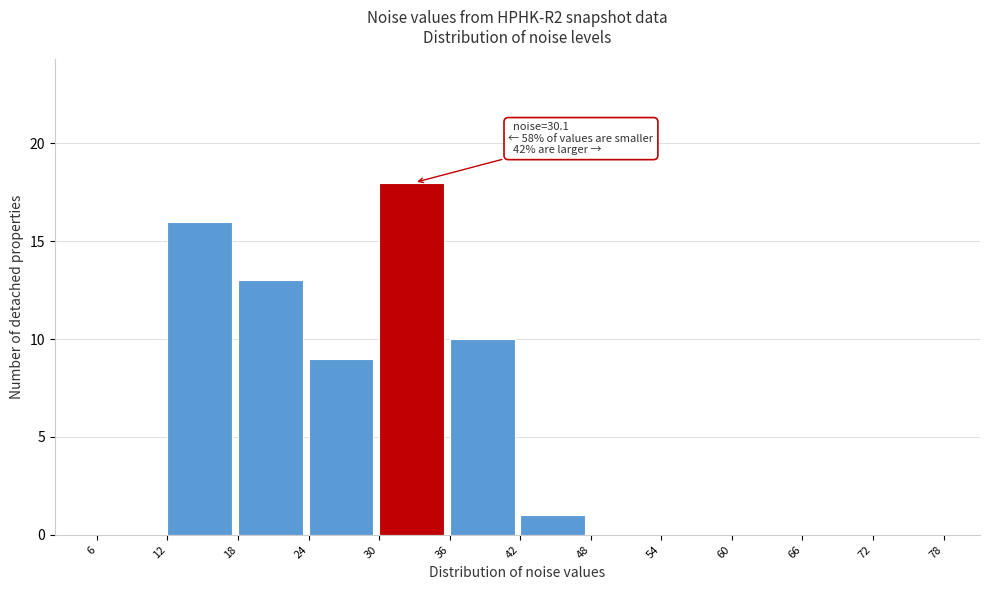

Which range on the x-axis has the tallest bar?

30 to 36